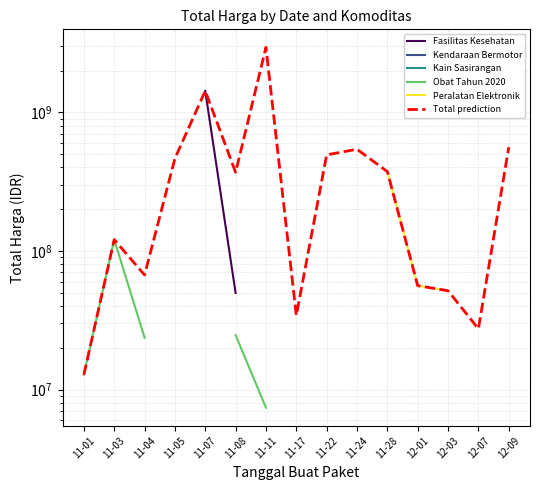

Is the value of Obat Tahun 2020 at 12-03 greater than the value of Kendaraan Bermotor at 12-01?

No